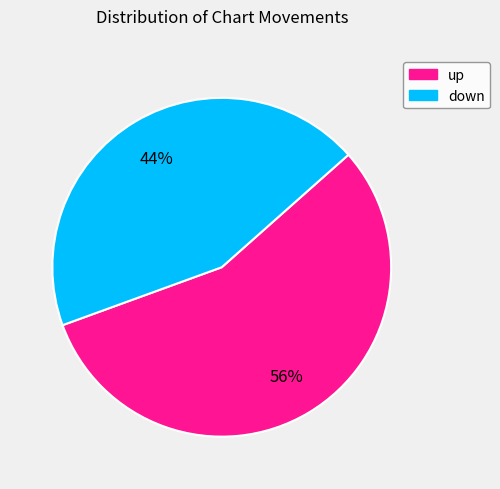

What is the majority slice?

up